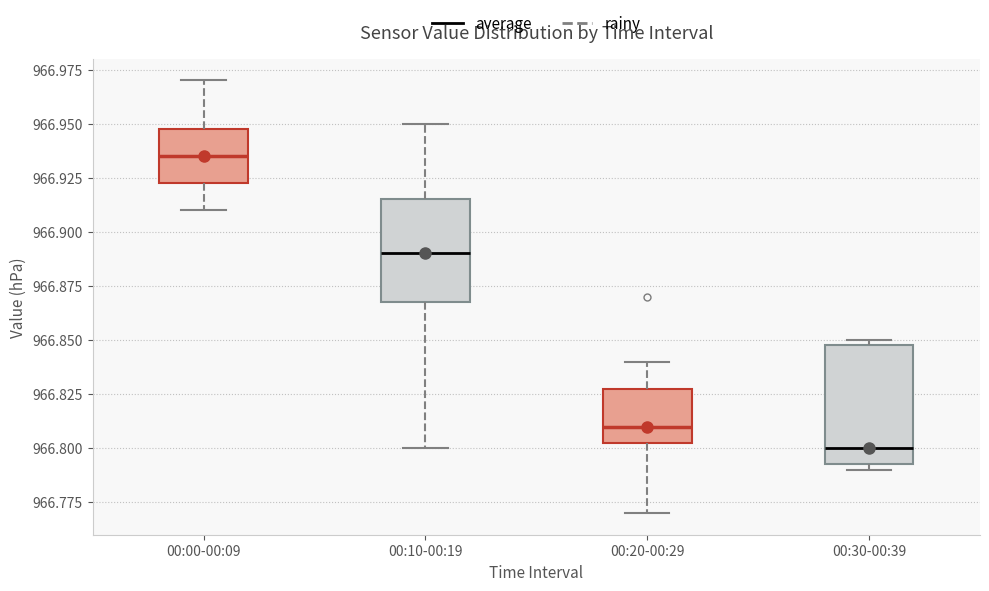

Which box's median line is the highest?

00:00-00:09